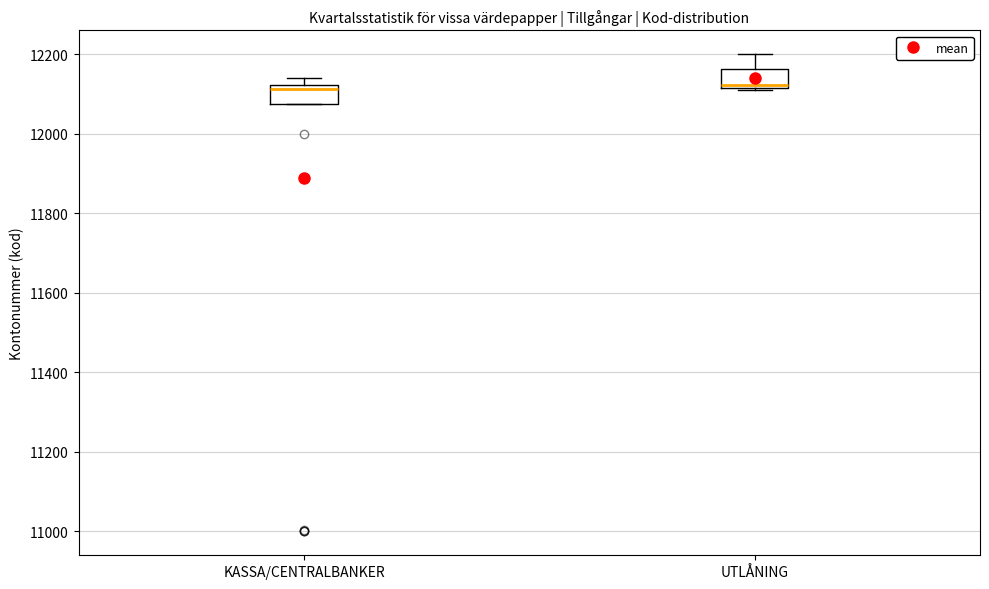

Reading left to right, read every box against the y-axis: the position of its median line, the range the box covers, and the ends of its whiskers. The values are not printed on the chart, so give them approximately, as read against the axis.

KASSA/CENTRALBANKER: median 12120 (just below the box's upper edge), box 12080 to 12120, whiskers 12080 to 12140
UTLÅNING: median 12120 (just above the box's lower edge), box 12120 to 12160, whiskers 12120 to 12200